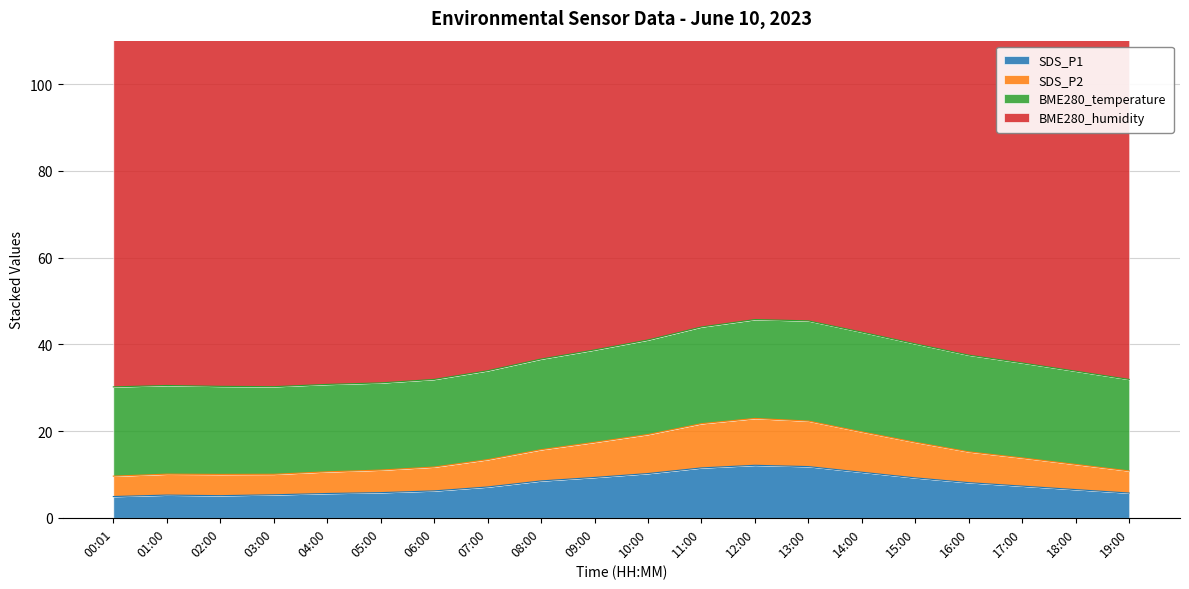

What position from the right is 02:00?

18